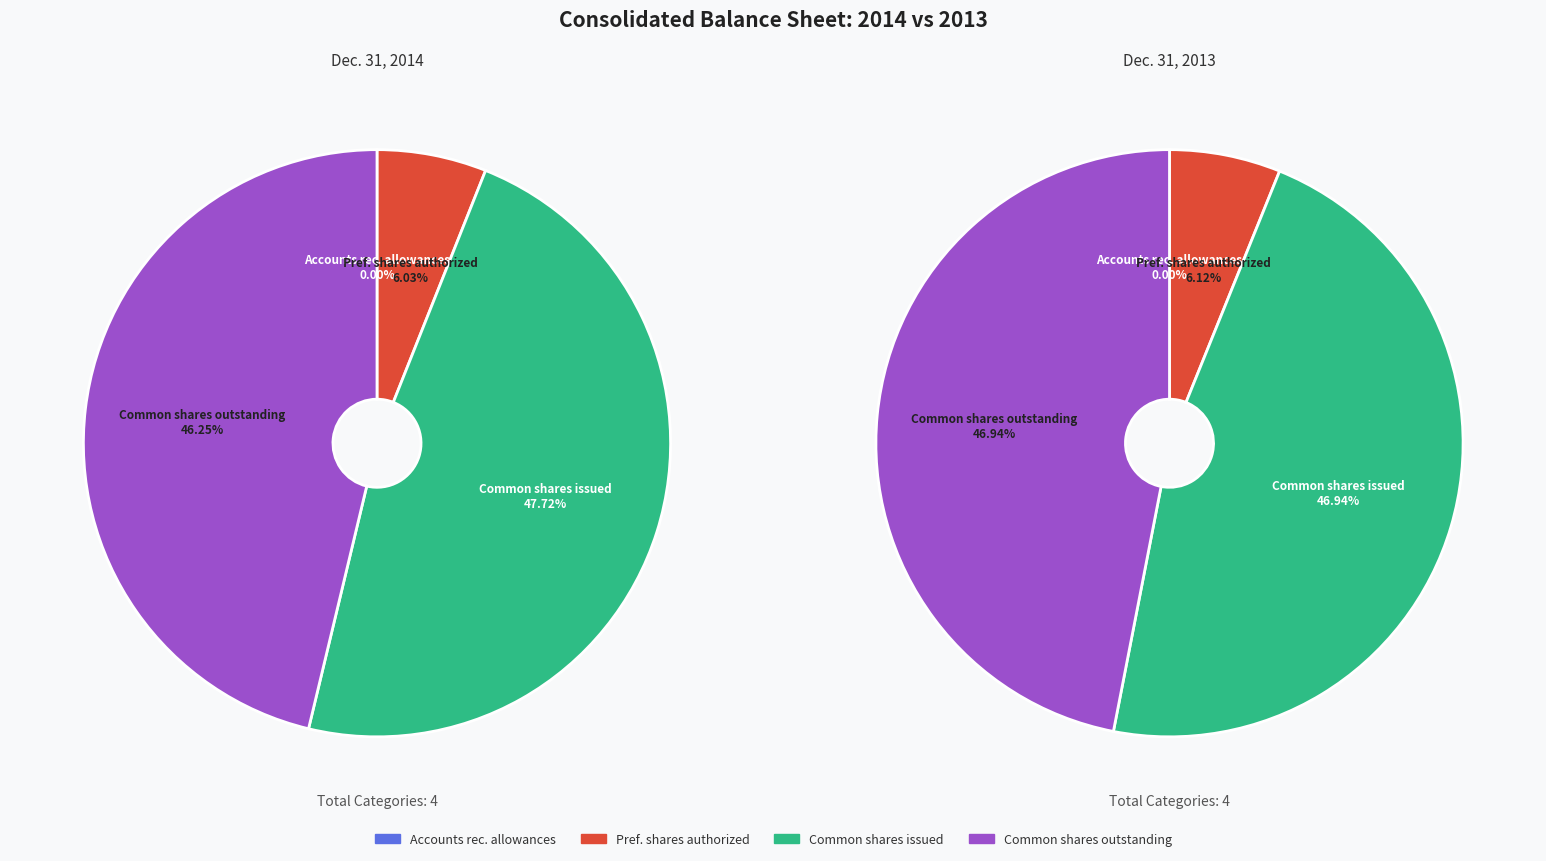

Is it true that Common stock shares outstanding is 55% of the pie?

False